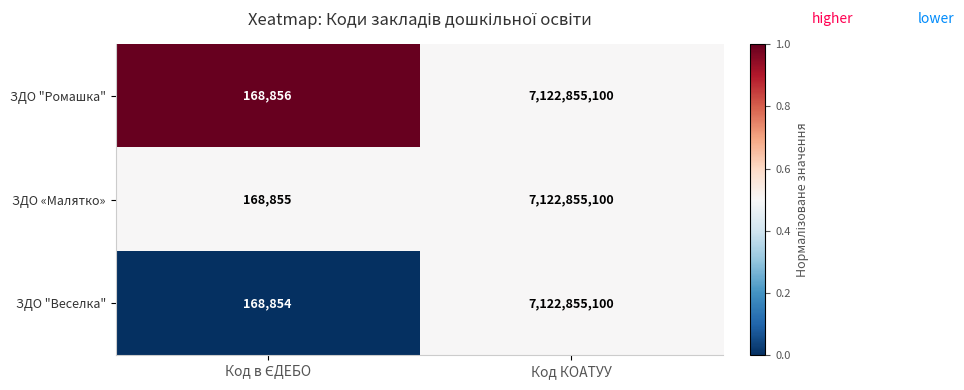

Reading left to right, what are all the values shown in this chart?

ЗДО "Ромашка": 168856	7122855100
ЗДО «Малятко»: 168855	7122855100
ЗДО "Веселка": 168854	7122855100